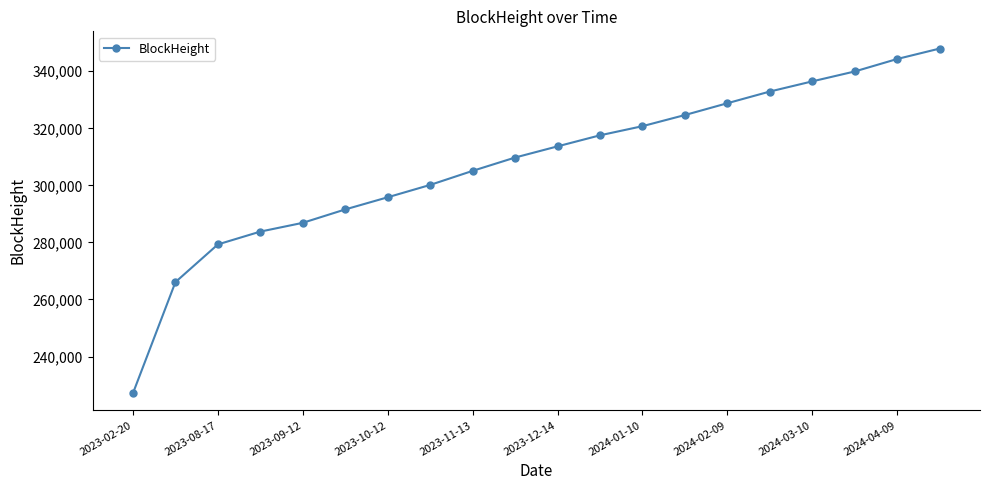

What is the minimum value shown in the chart?

227174